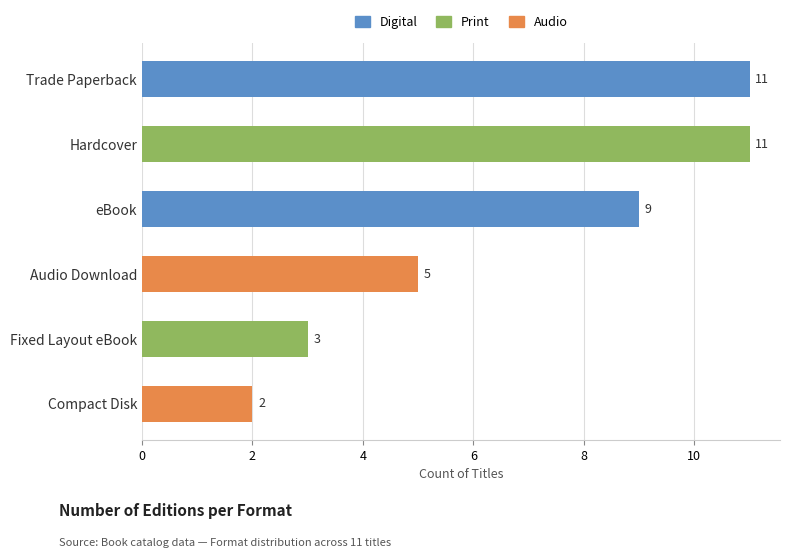

Reading top to bottom, extract all data points from this chart.

Trade Paperback=11	Hardcover=11	eBook=9	Audio Download=5	Fixed Layout eBook=3	Compact Disk=2